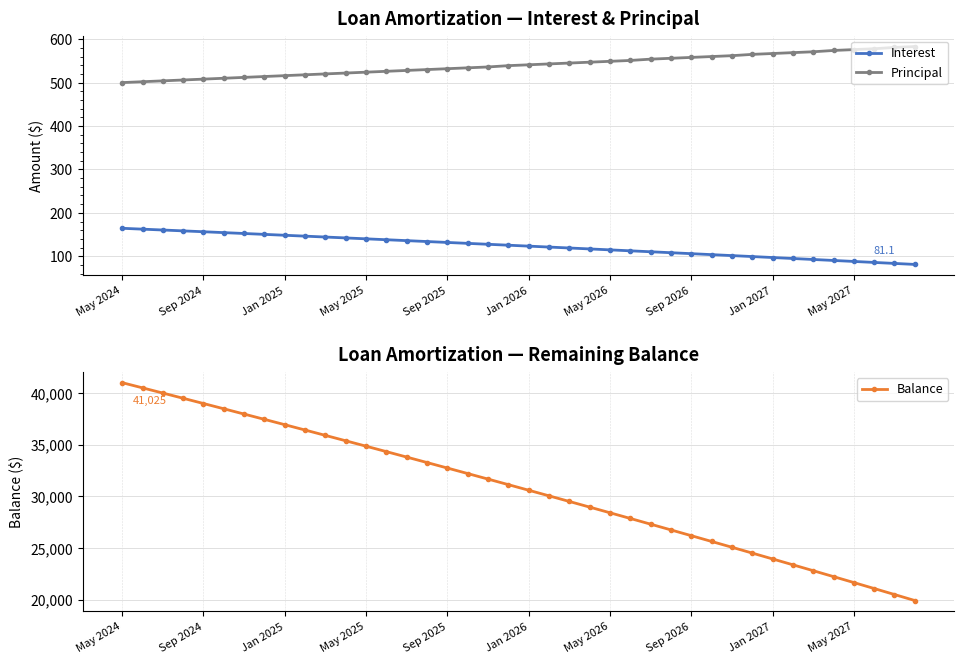

What is the lowest value of the Balance series?

19914